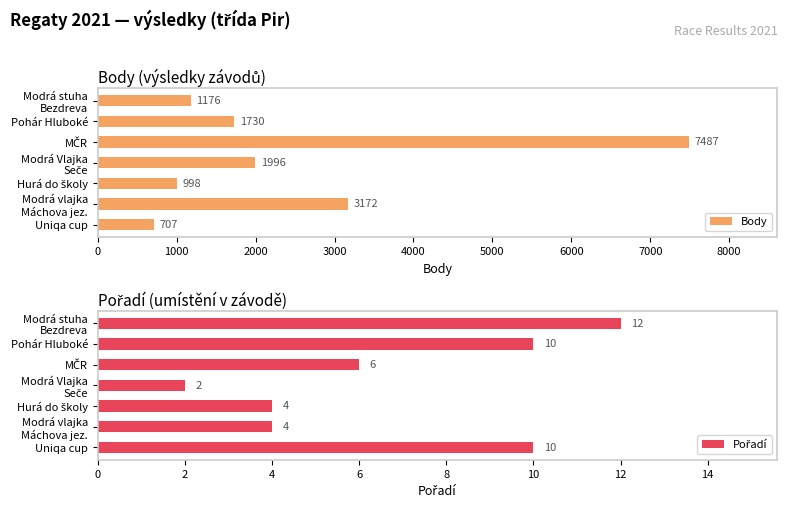

True or false: Body has a value of 707 at Uniqa cup.

True